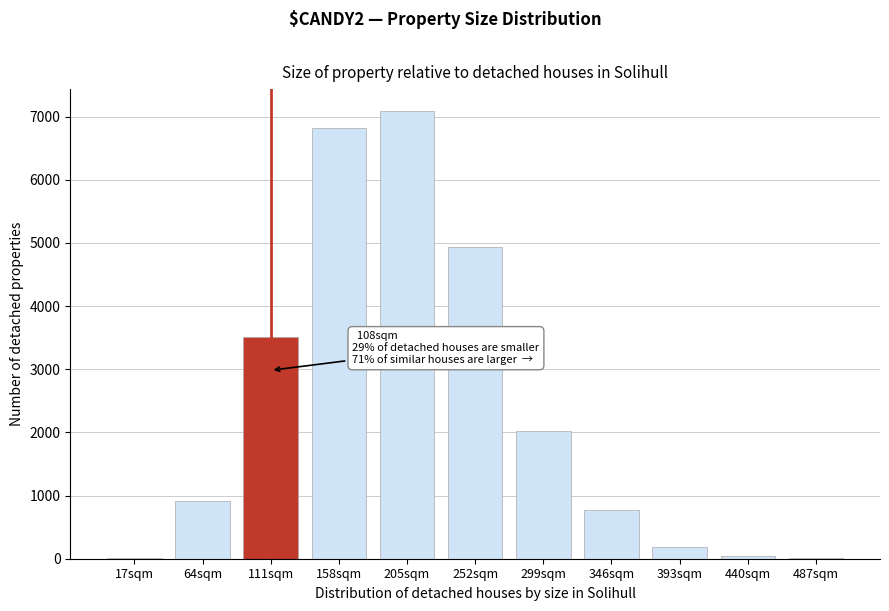

Which category has the highest value across all series?

205sqm